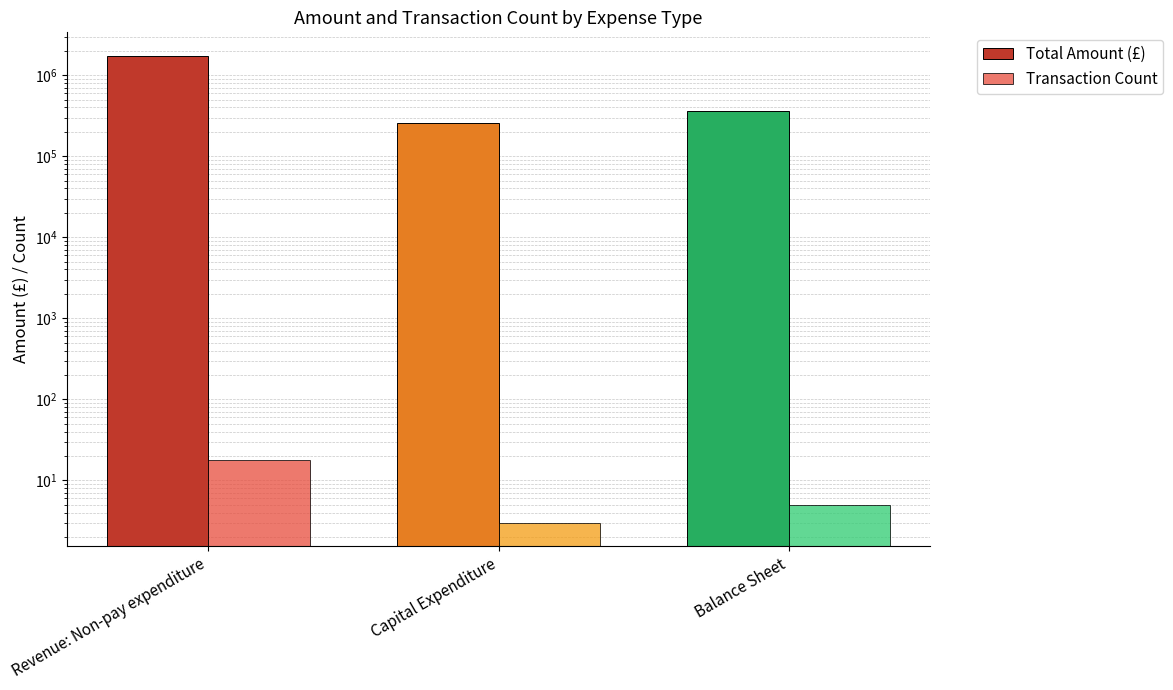

The Total Amount (£) series shows 470002.3 at Balance Sheet. True or false?

False